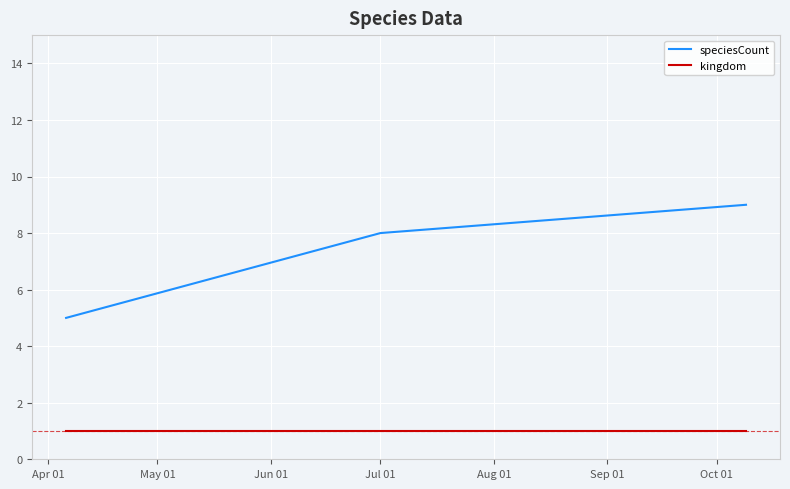

What is the minimum value for speciesCount?

5